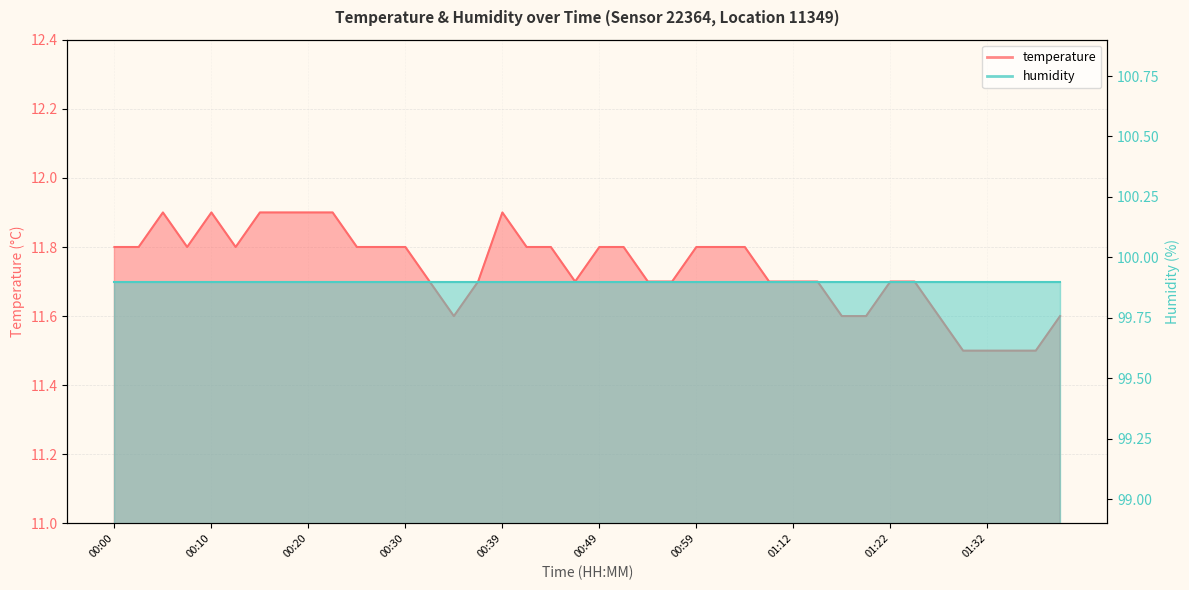

What is the average value?

11.7